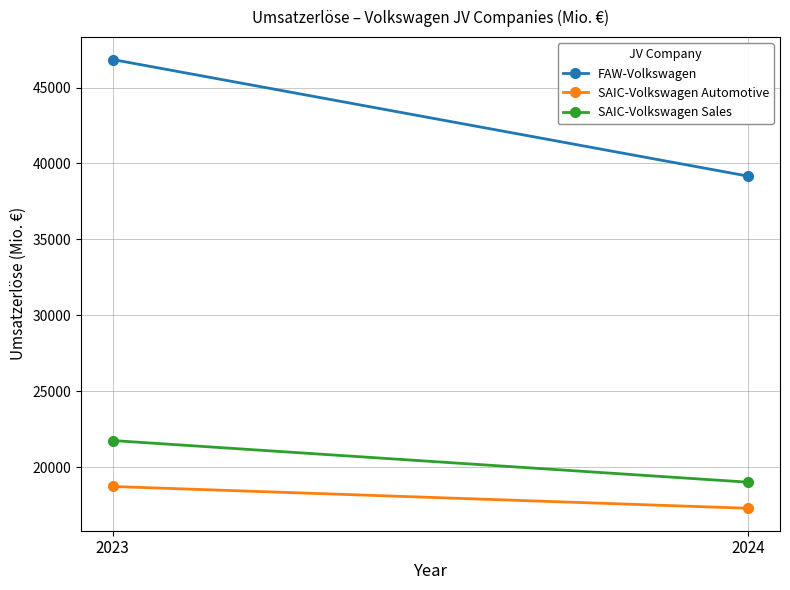

Which series has the largest total across all categories?

FAW-Volkswagen